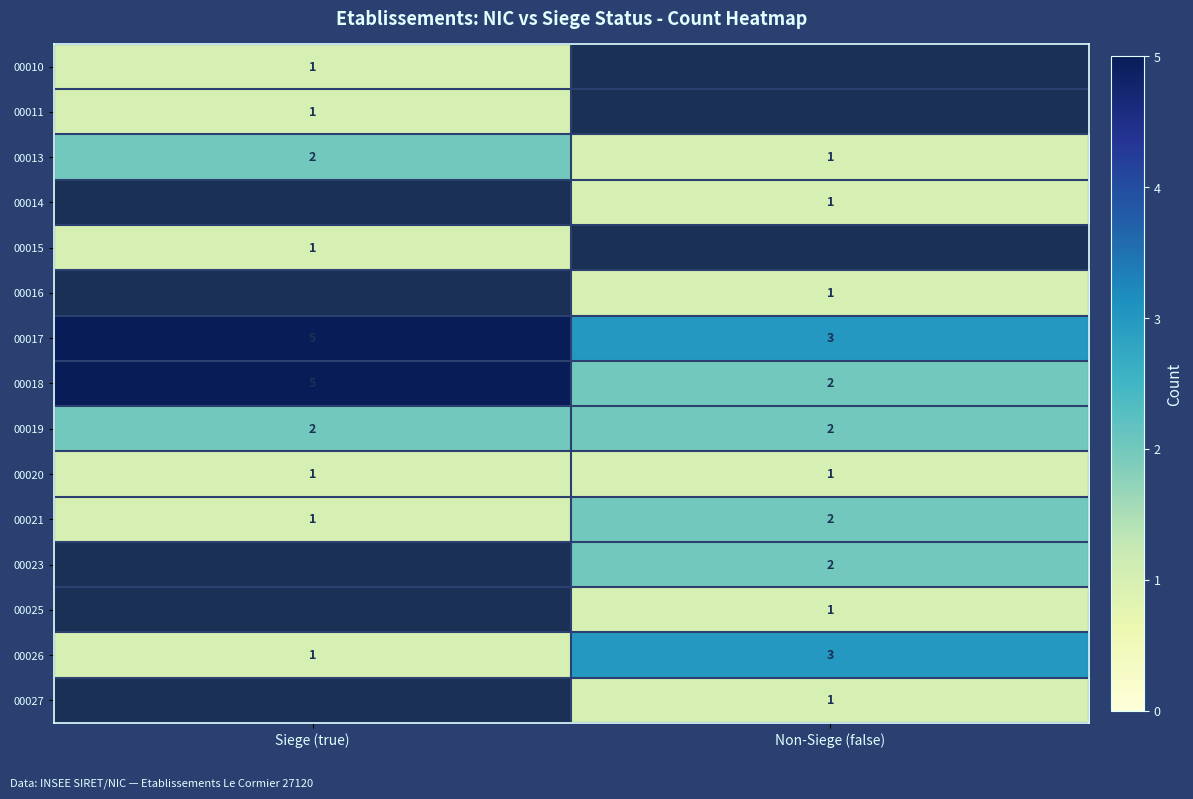

Rank the categories by 00018 value from lowest to highest.

Non-Siege (false), Siege (true)